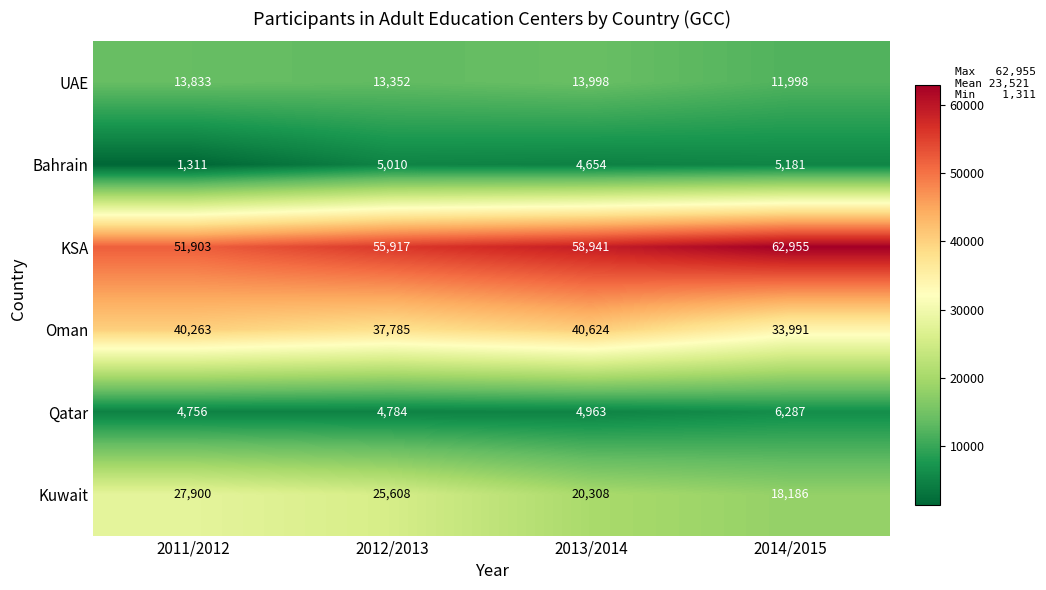

At which label is UAE closest to 12998?

2012/2013